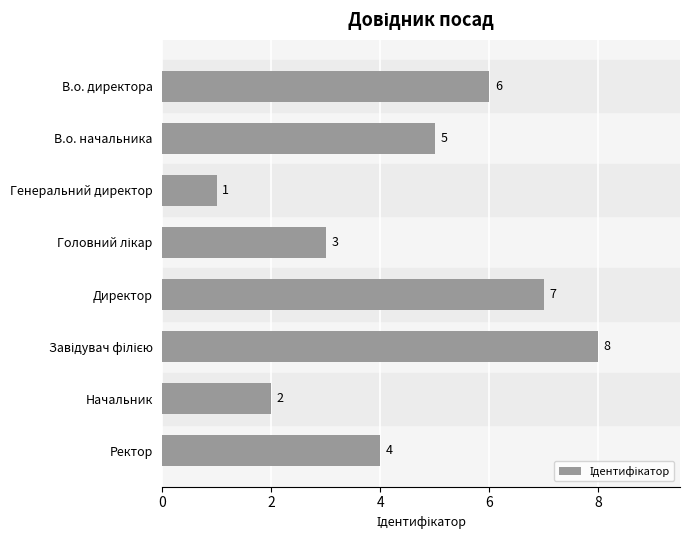

Reading top to bottom, extract all data points from this chart.

6	5	1	3	7	8	2	4